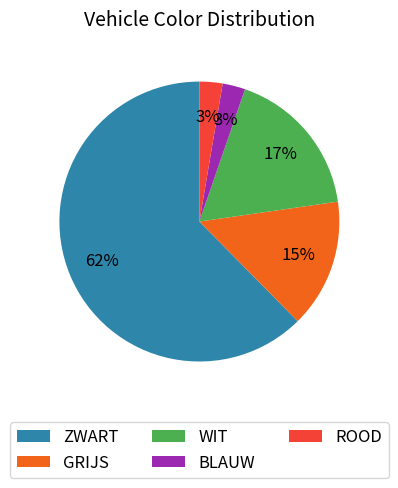

What is the ratio of the value at GRIJS to the value at WIT?

0.9